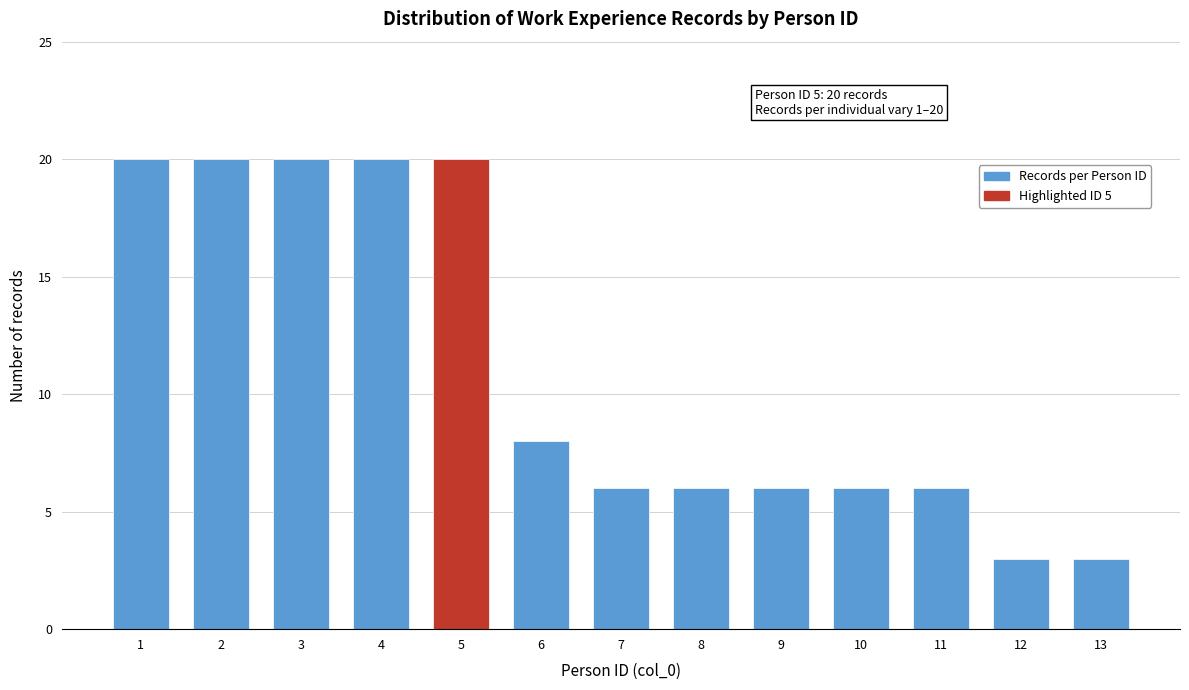

Reading right to left, extract all data points from this chart.

13=3	12=3	11=6	10=6	9=6	8=6	7=6	6=8	5=20	4=20	3=20	2=20	1=20